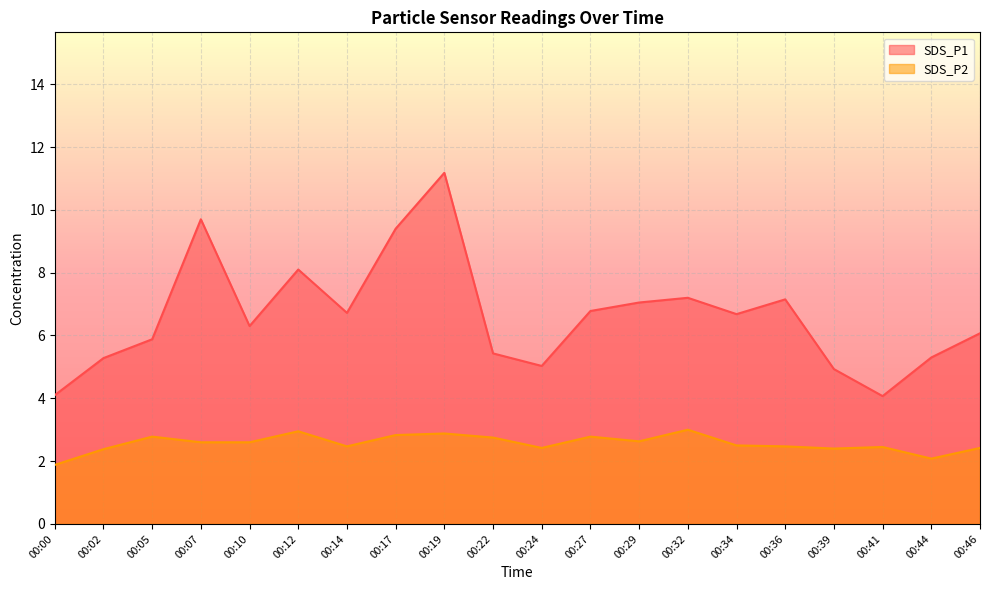

What is the difference between the maximum and minimum values in the SDS_P1 series?

7.1